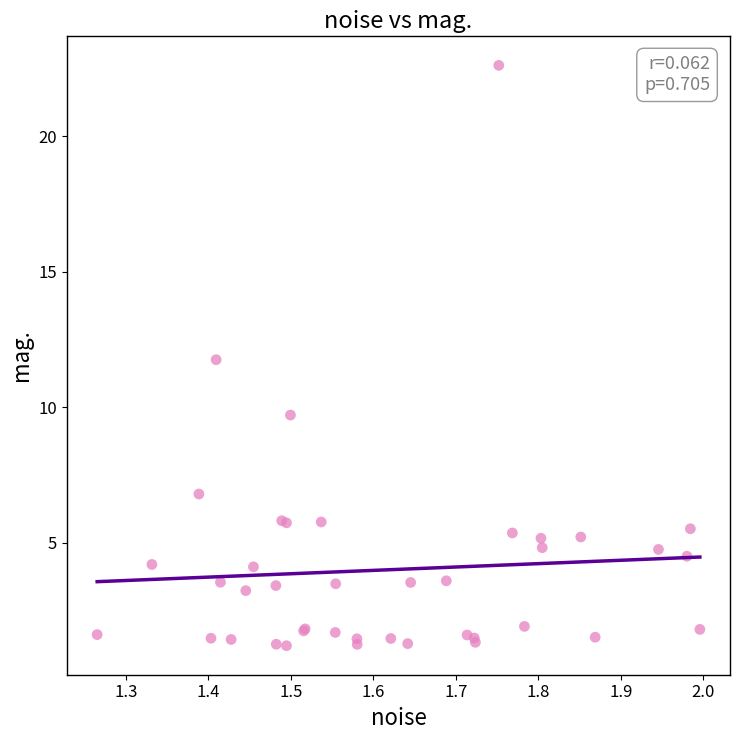

What Y value in the scatter plot is closest to 11?

11.8